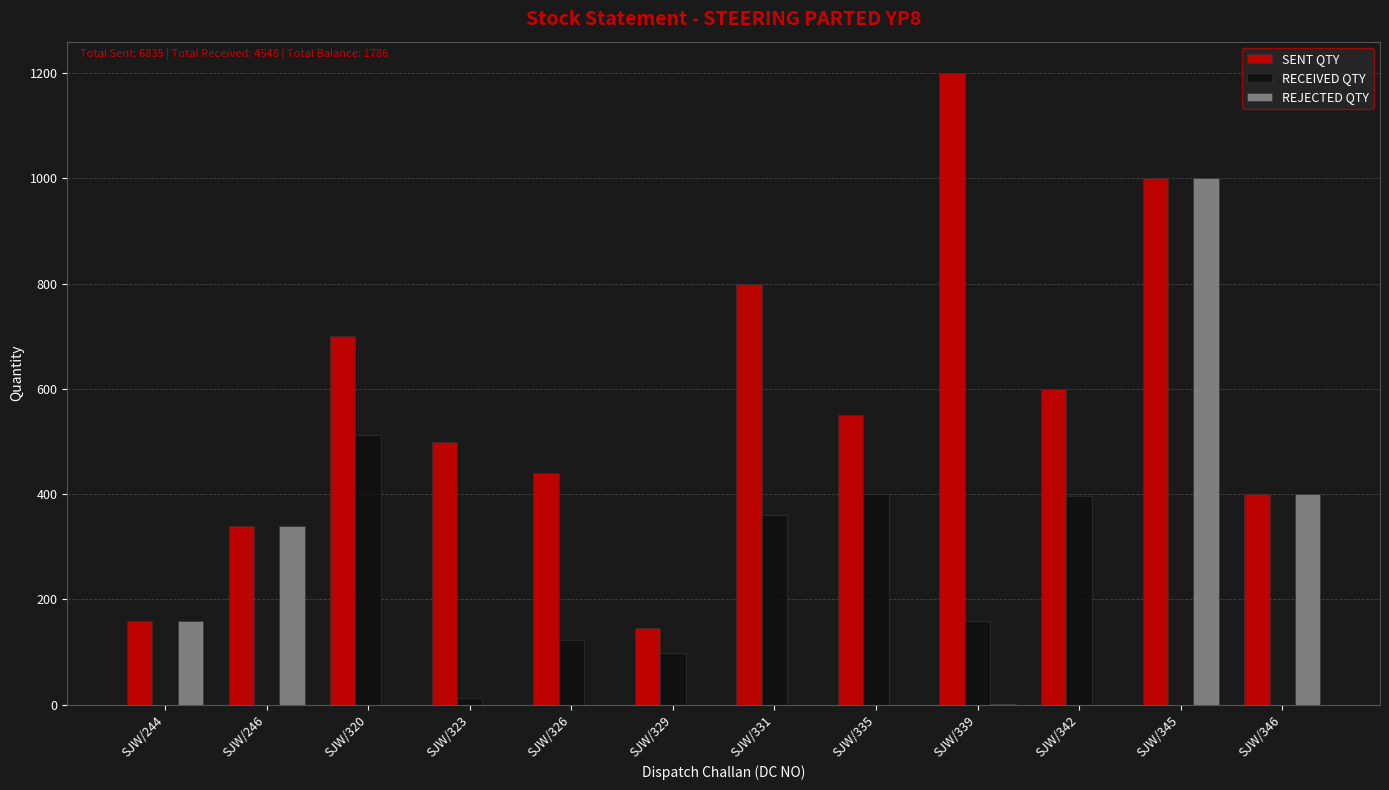

Are the bars horizontal?

No